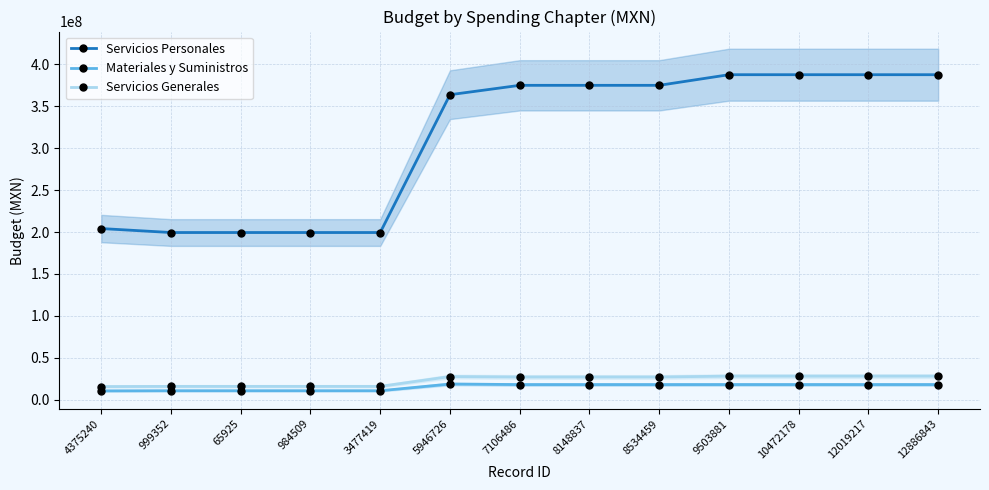

Rank the series at 12886843 from lowest to highest value.

Materiales y Suministros, Servicios Generales, Servicios Personales